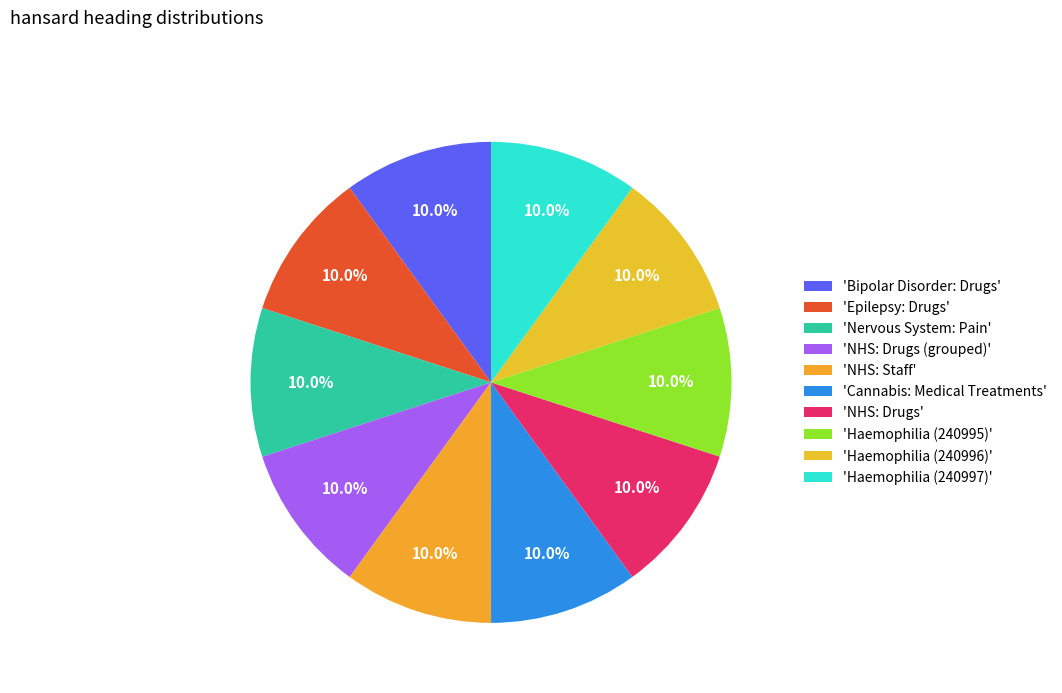

Which slice is the largest?

NHS: Drugs (grouped)